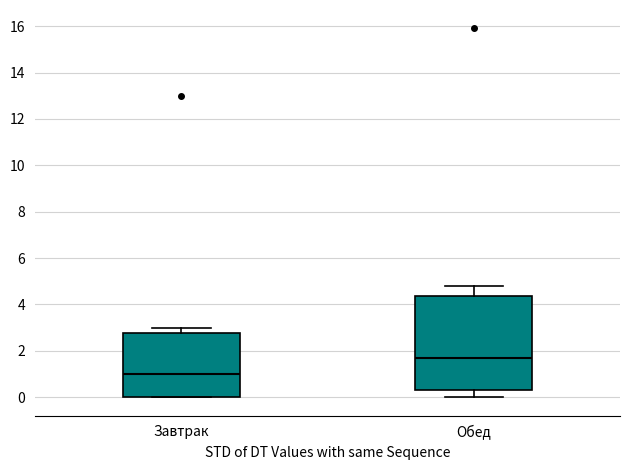

Which box has the highest median line?

Обед